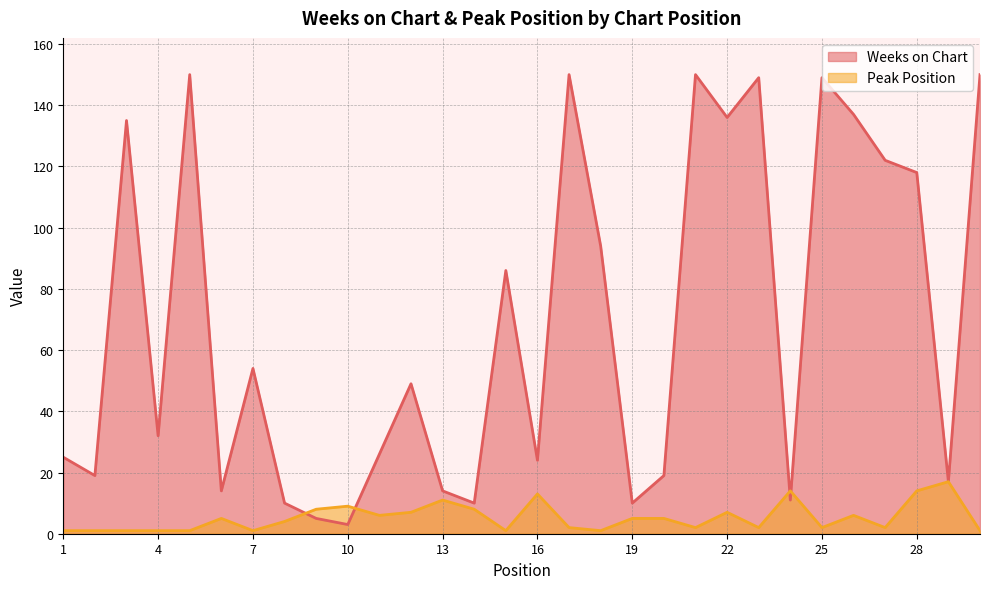

In Weeks on Chart, how many points are higher than both neighbors (excluding endpoints)?

9